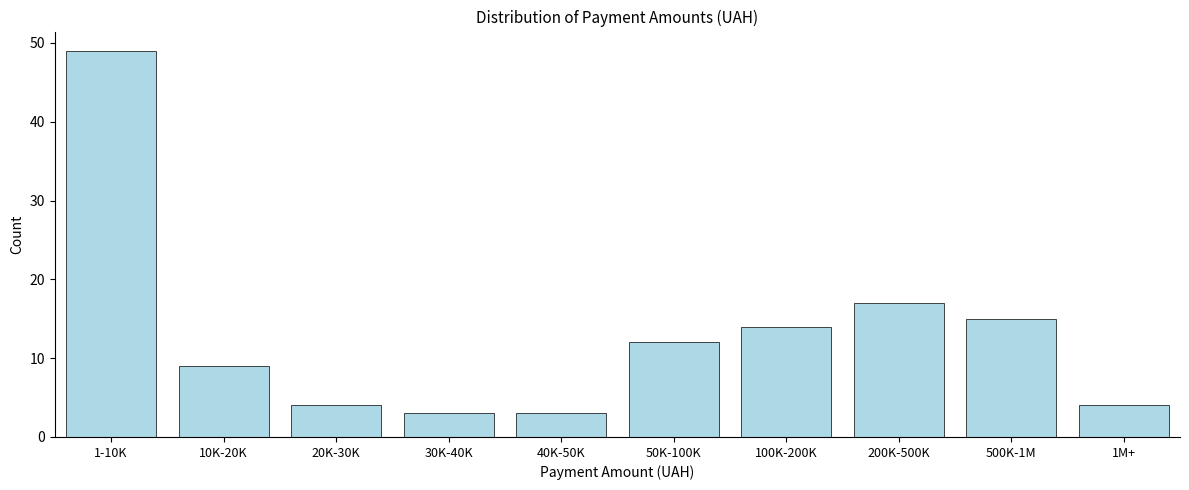

Reading left to right, extract all data points from this chart.

49	9	4	3	3	12	14	17	15	4